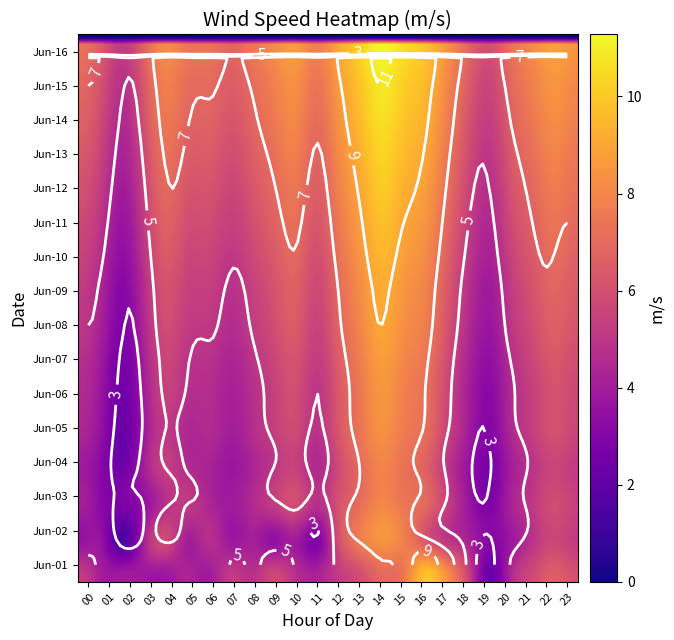

How many data points in 05 are above 5?

12